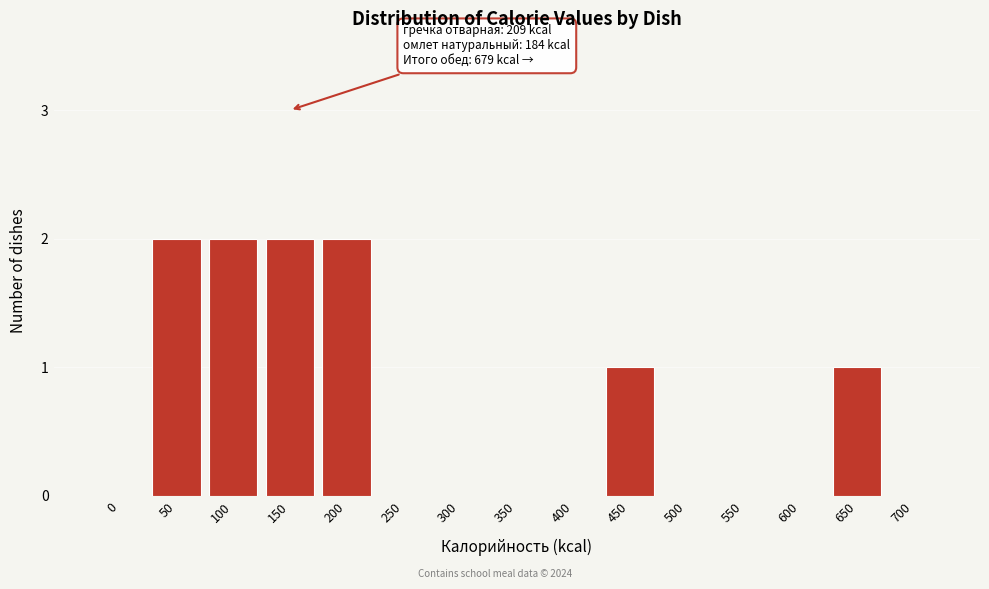

Reading right to left, transcribe all the data shown in this chart.

700=0	650=1	600=0	550=0	500=0	450=1	400=0	350=0	300=0	250=0	200=2	150=2	100=2	50=2	0=0